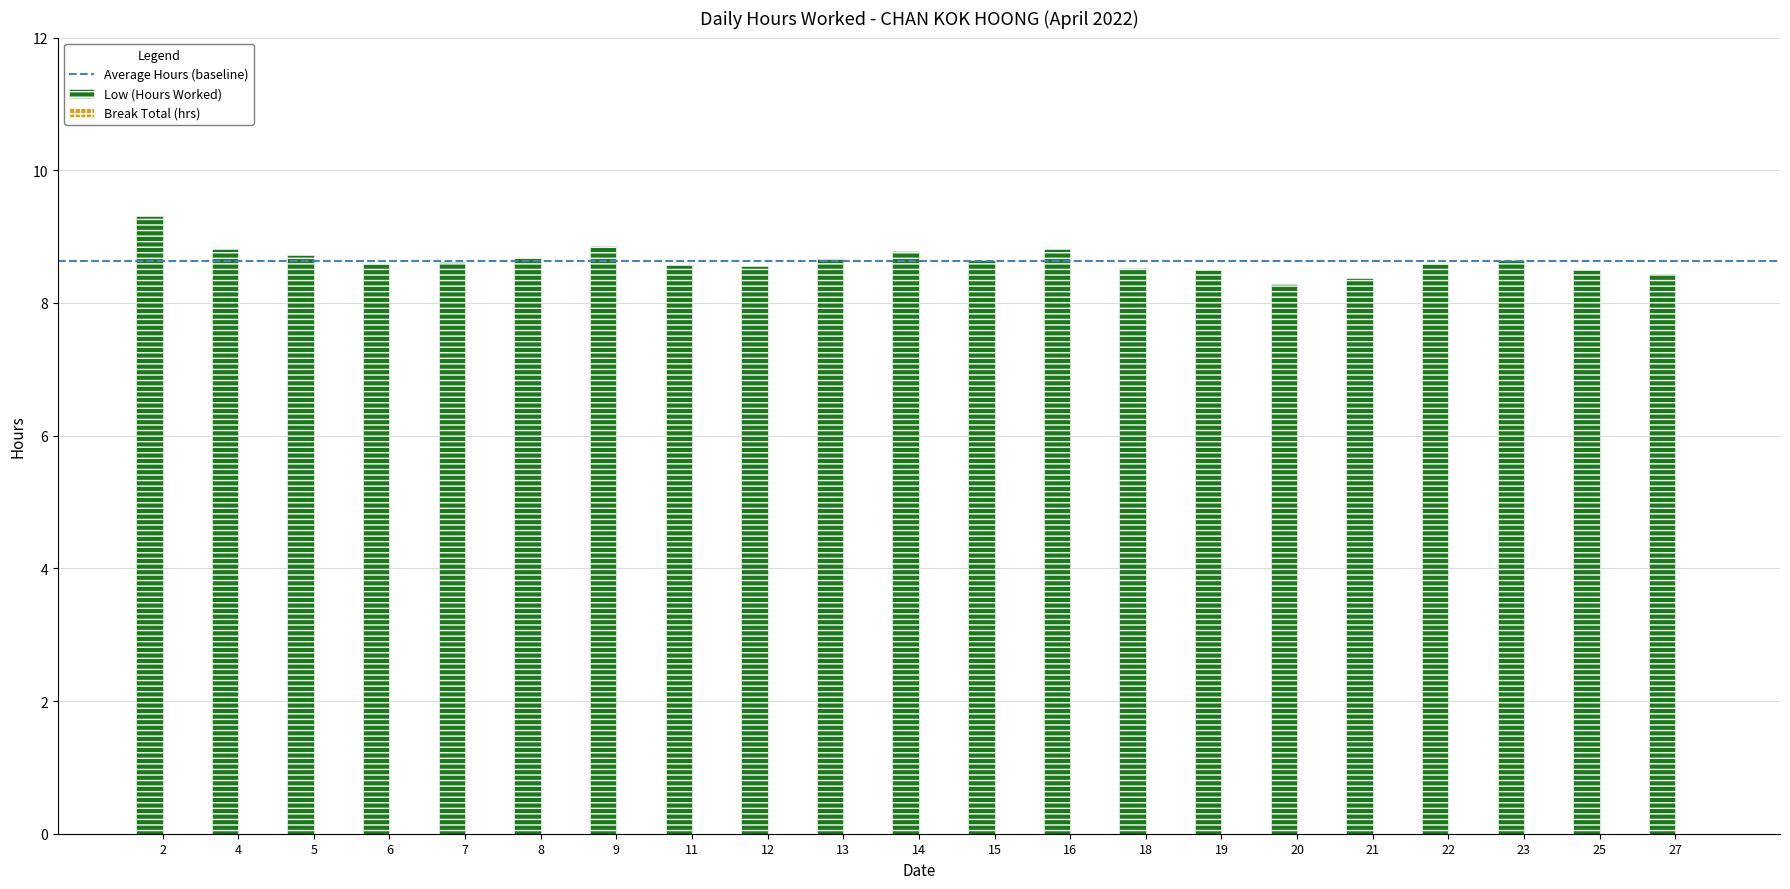

What is the average value?

8.6